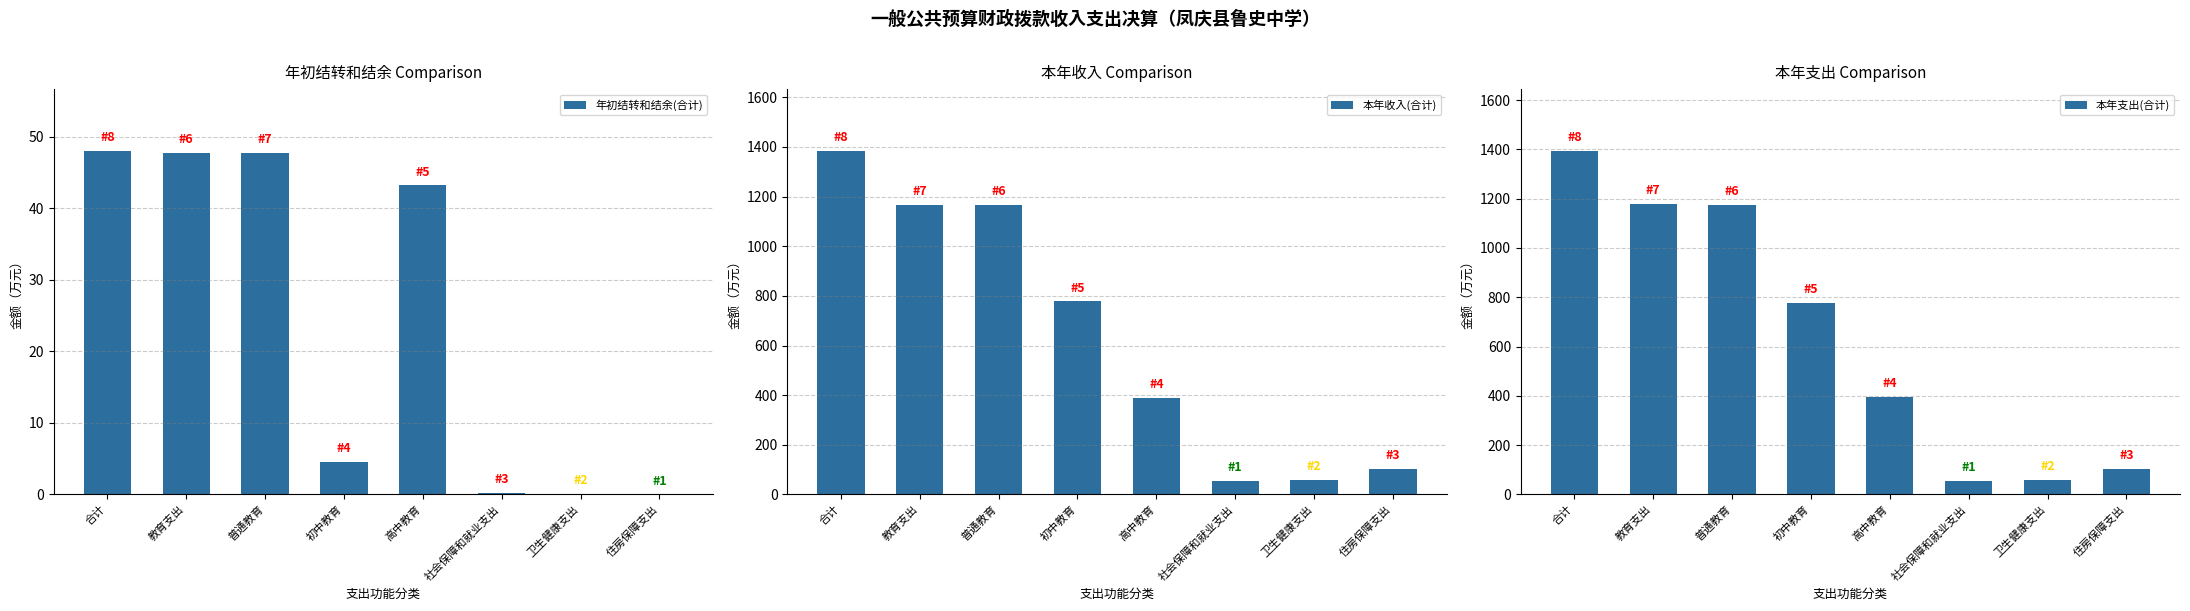

Rank the series by their maximum value, from highest to lowest.

本年支出(合计), 本年收入(合计), 年初结转和结余(合计)